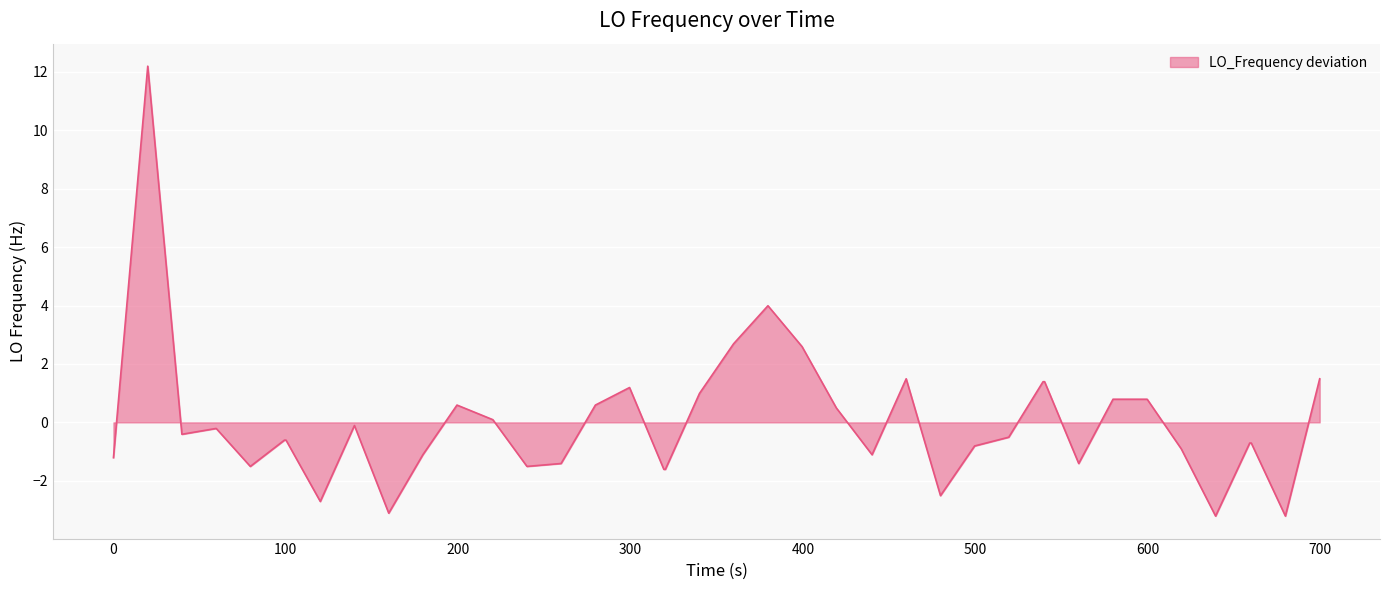

What is the difference between the maximum and minimum values?

15.4